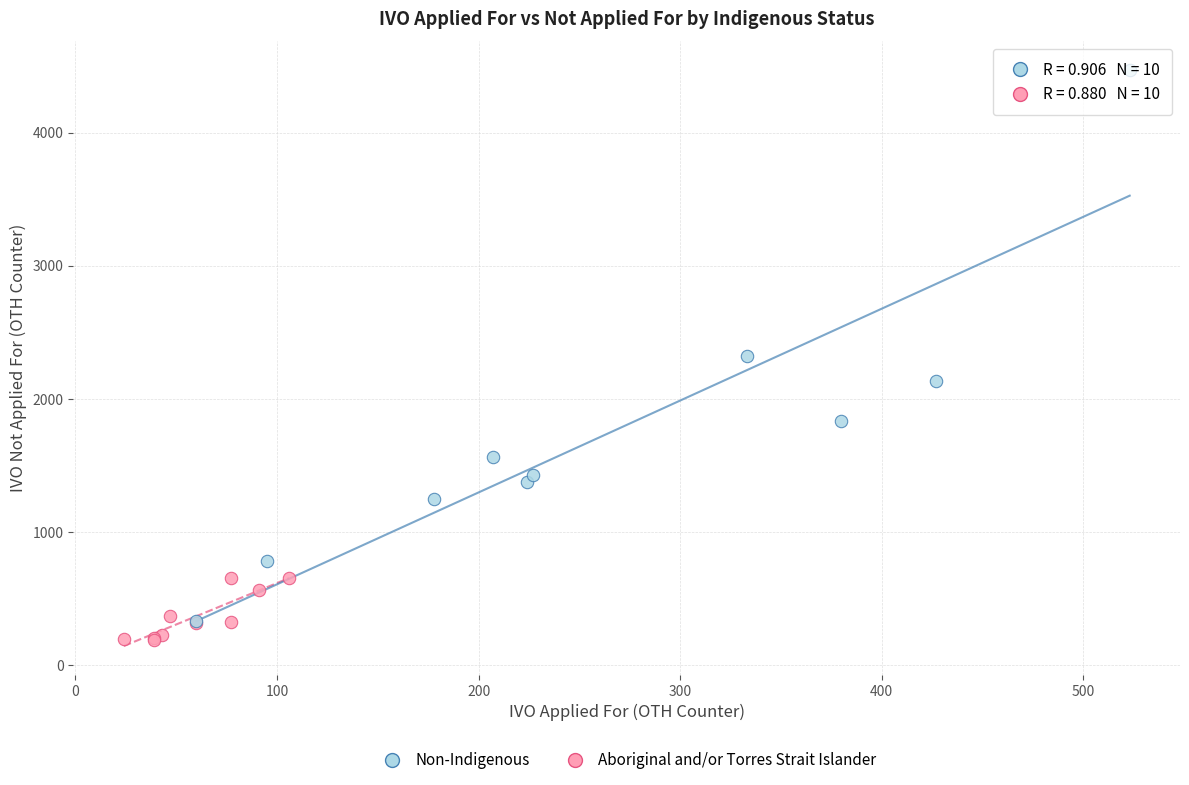

What are all the series names shown in the legend?

Non-Indigenous, Aboriginal and/or Torres Strait Islander